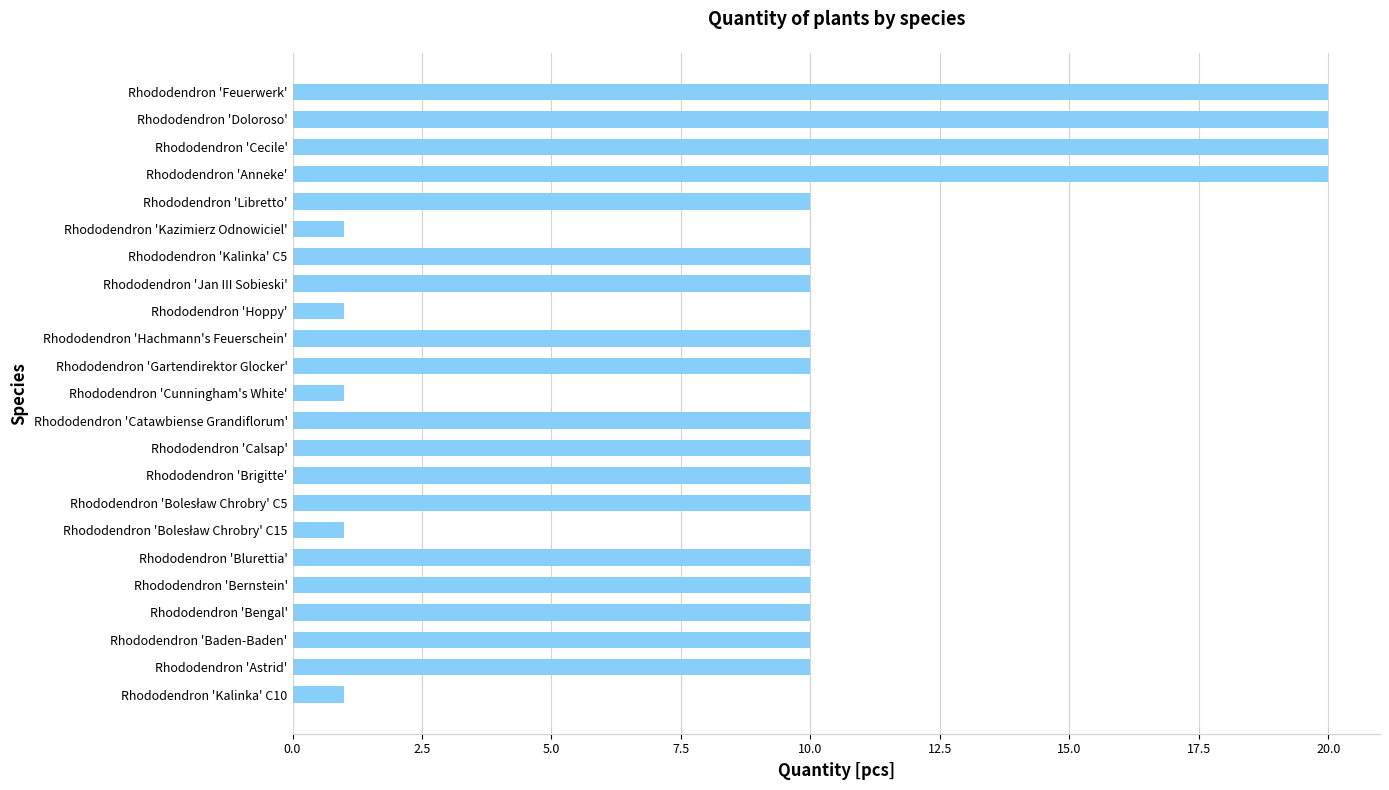

What is the change in value from Rhododendron 'Hoppy' to Rhododendron 'Doloroso'?

+19